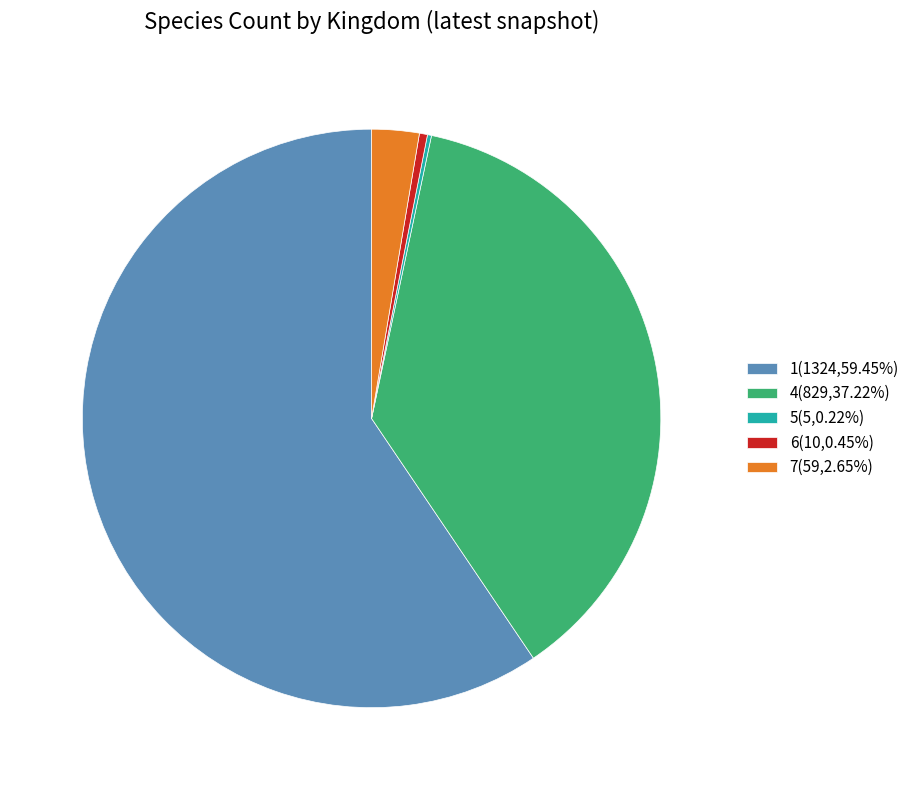

Is it true that 7 is 16% of the pie?

False